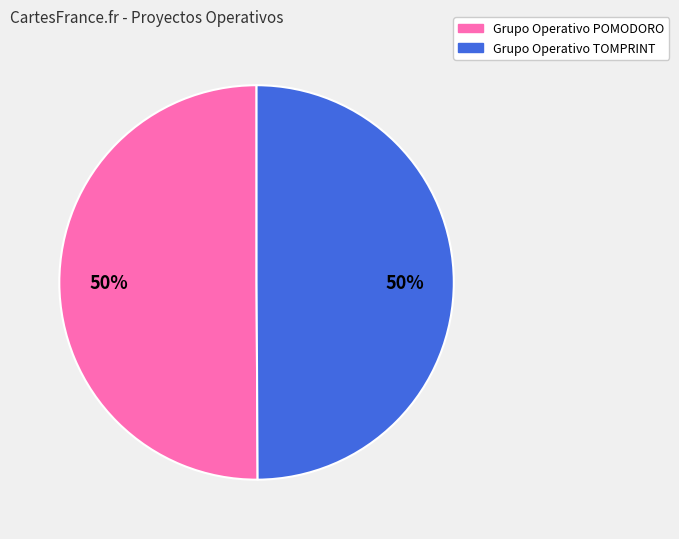

Count the number of slices in the pie.

2